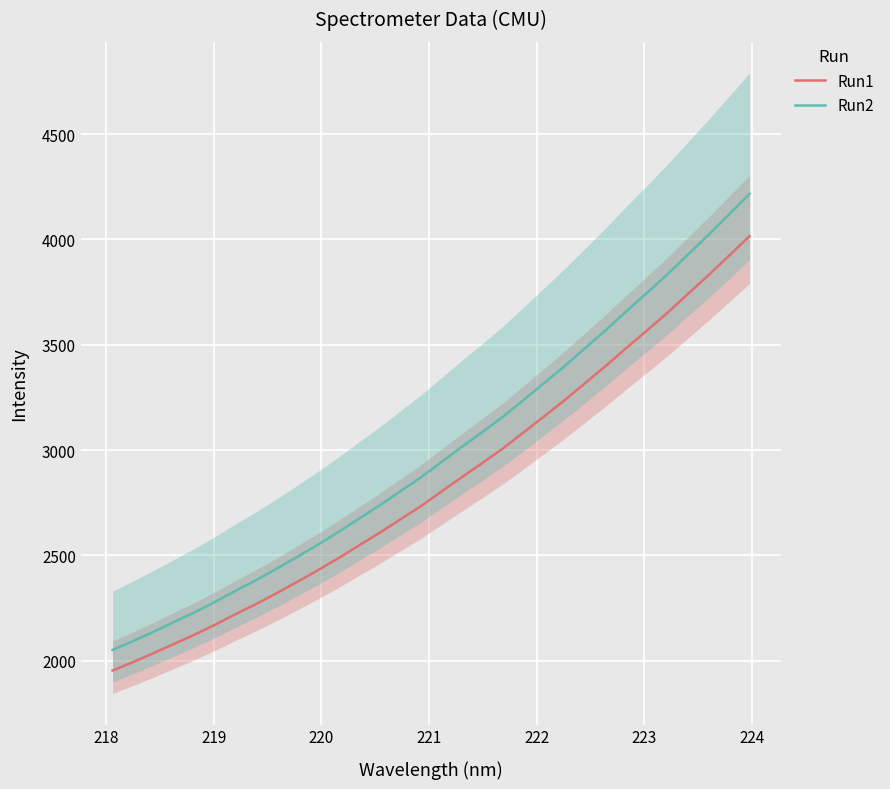

True or false: Run1 and Run2 cross at least once.

False